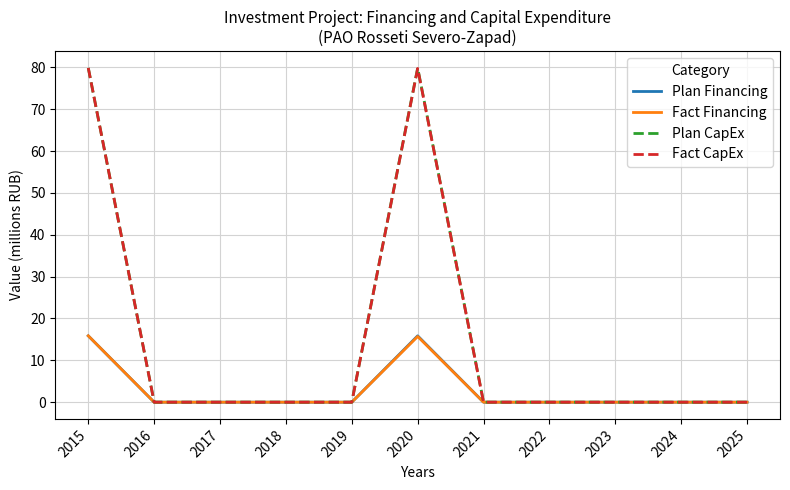

What are all the series names shown in the legend?

Plan Financing, Fact Financing, Plan CapEx, Fact CapEx